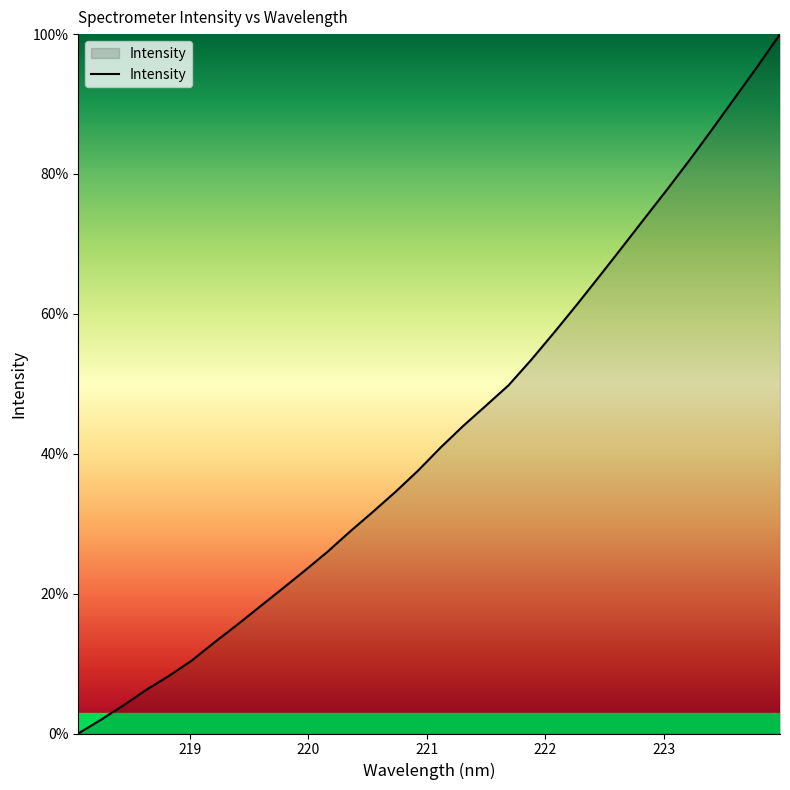

What is the greatest value displayed?

100.0